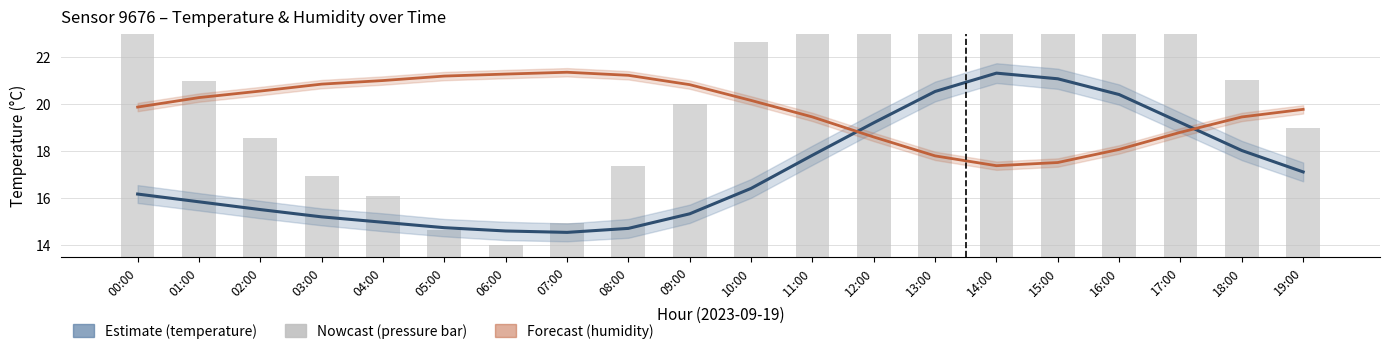

True or false: humidity (scaled) has a value of 19.8 at 19:00.

True